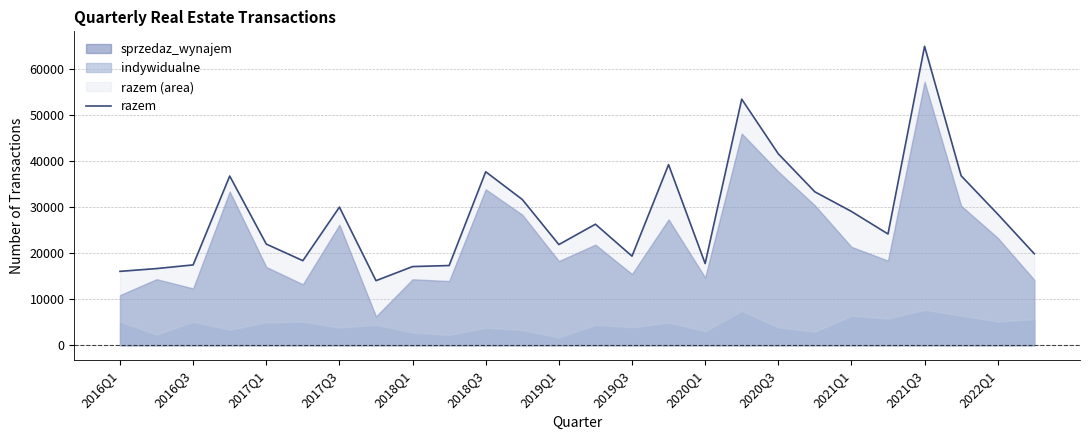

Is it true that the value at 2020Q3 is 28055?

False